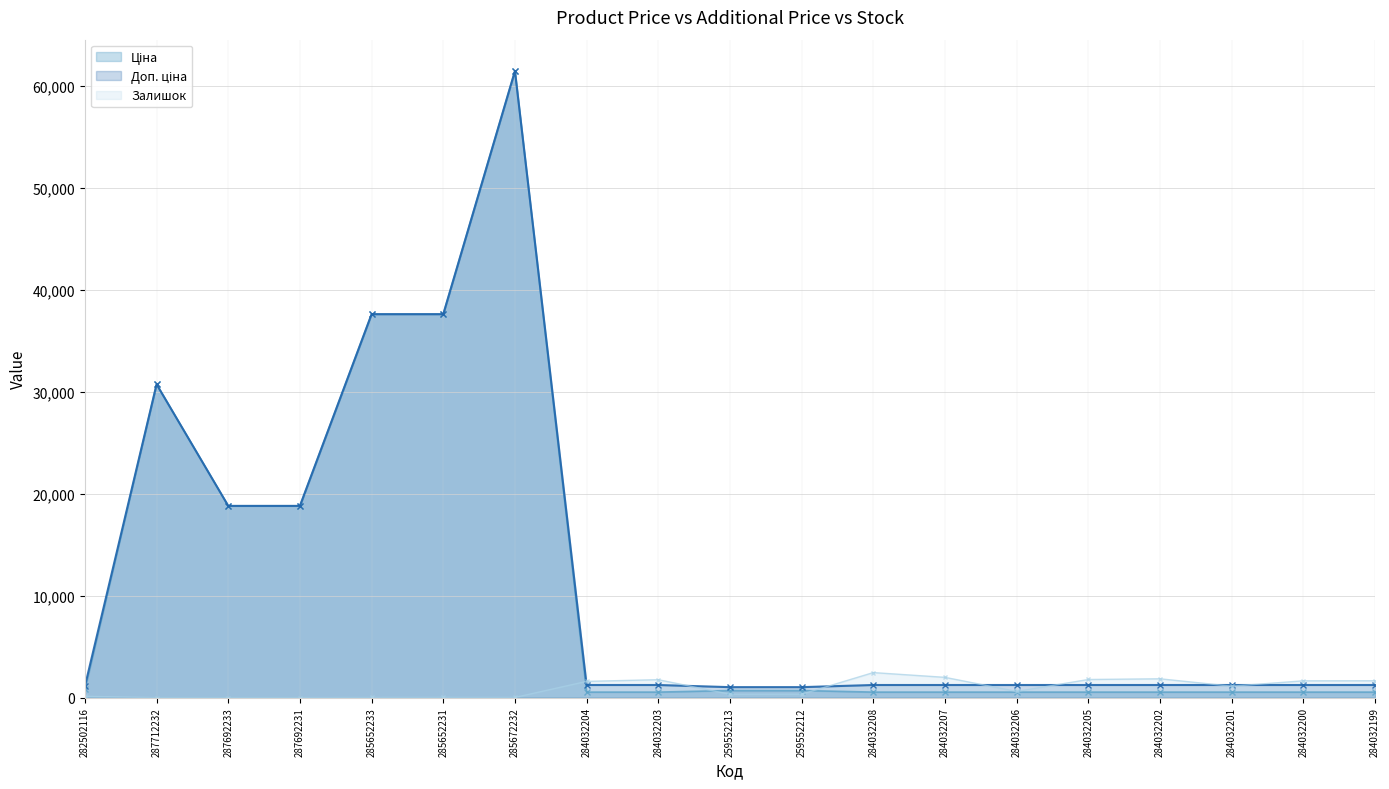

How many times do Залишок and Доп. ціна cross each other?

7